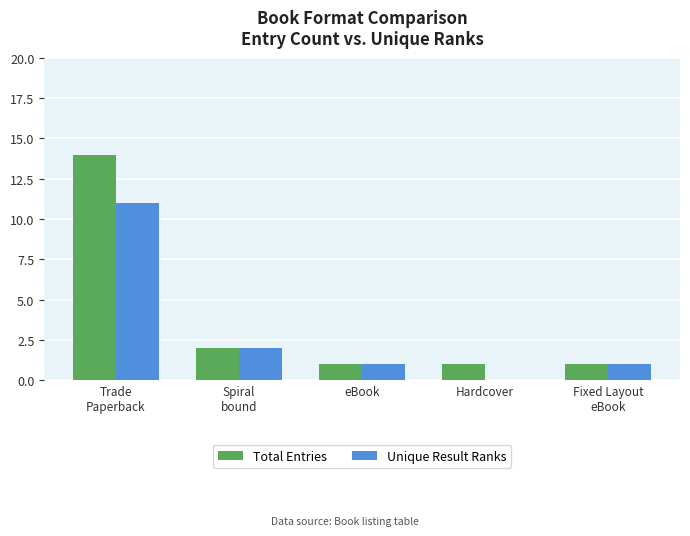

At which label does Unique Result Ranks first exceed 1?

Trade
Paperback